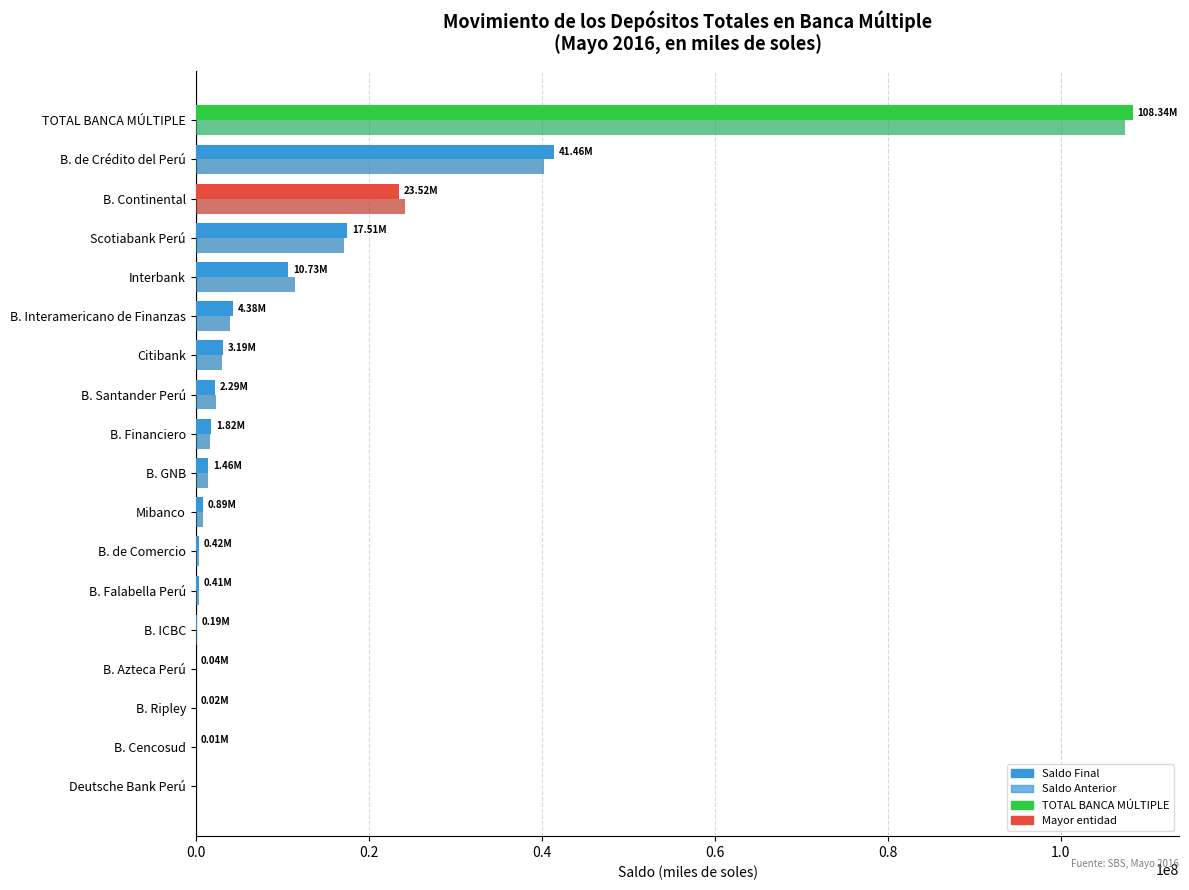

At which category does the chart reach its peak across all series?

TOTAL BANCA MÚLTIPLE